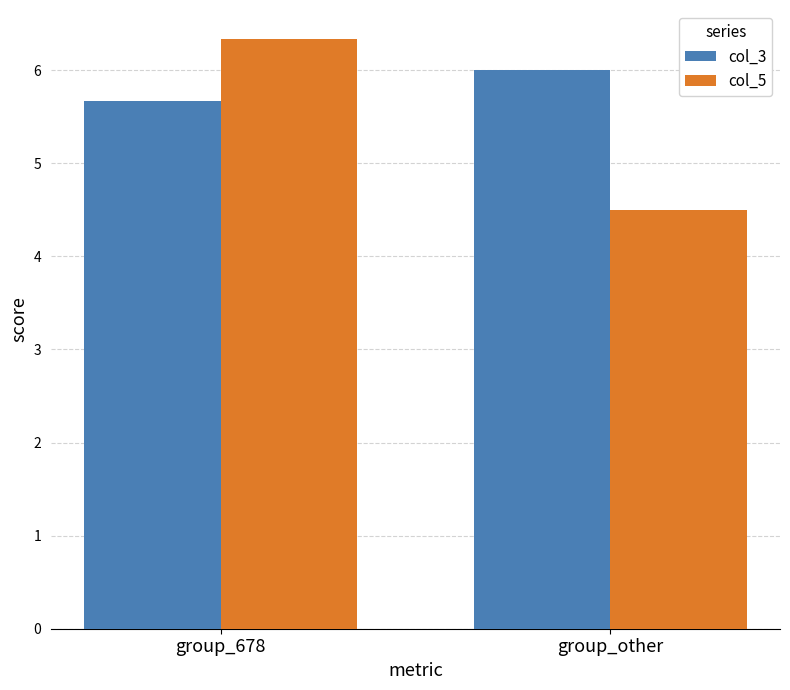

Reading left to right, extract all data points from this chart.

col_3: 5.7	6.0
col_5: 6.3	4.5